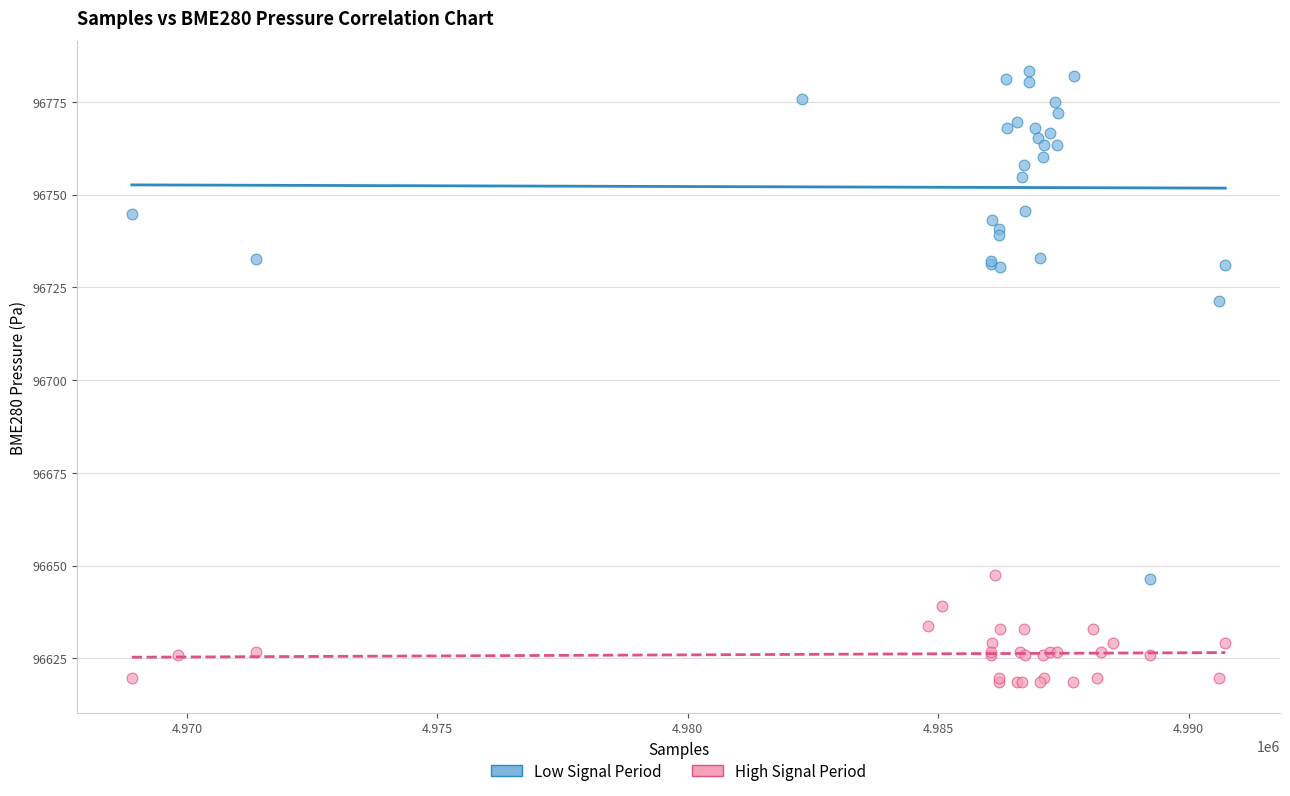

What are all the series names shown in the legend?

Low Signal Period, High Signal Period